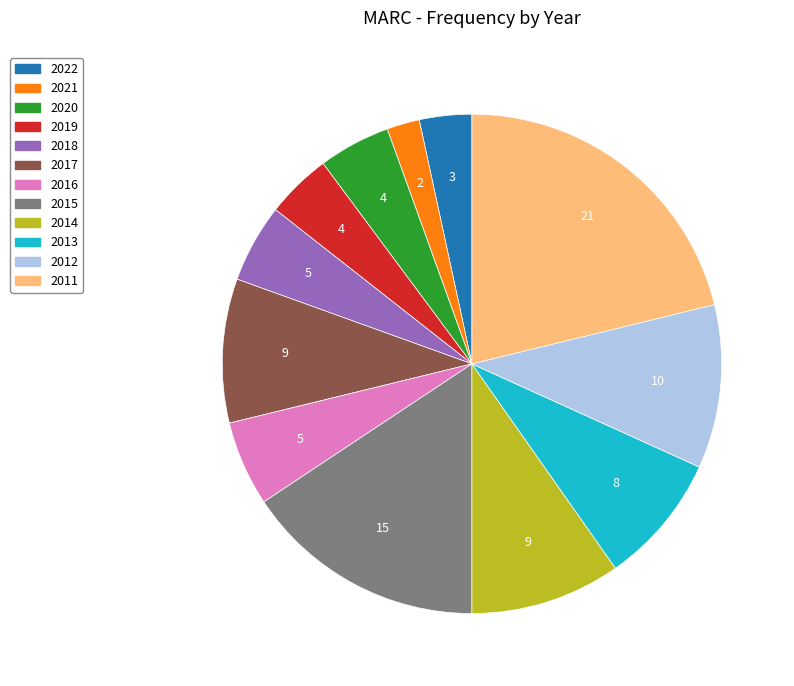

Do 2016 and 2015 together represent more than half of the pie?

No